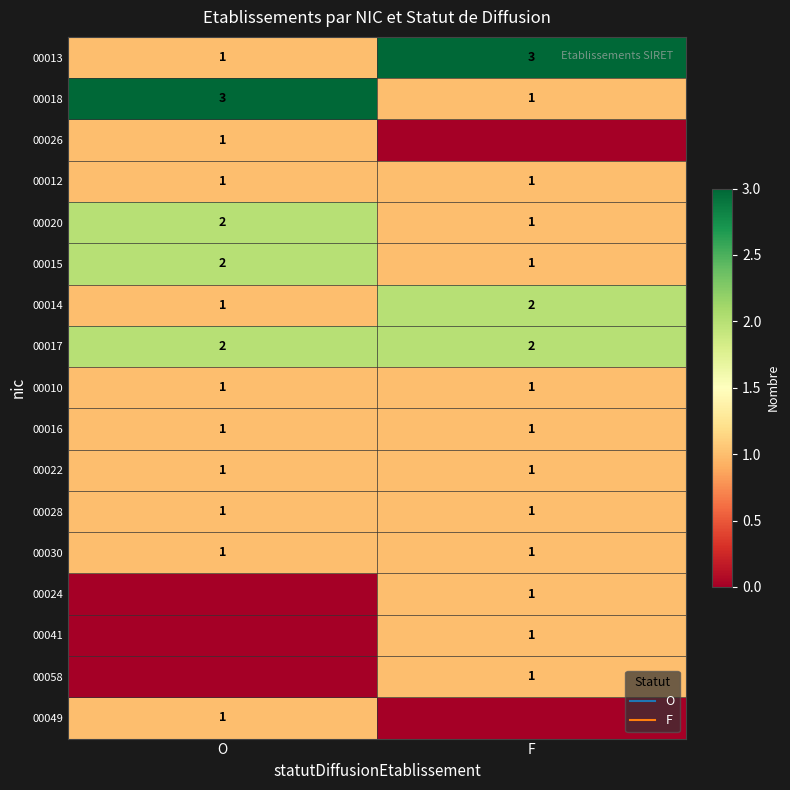

Is it true that 00012 equals 2 at O?

False